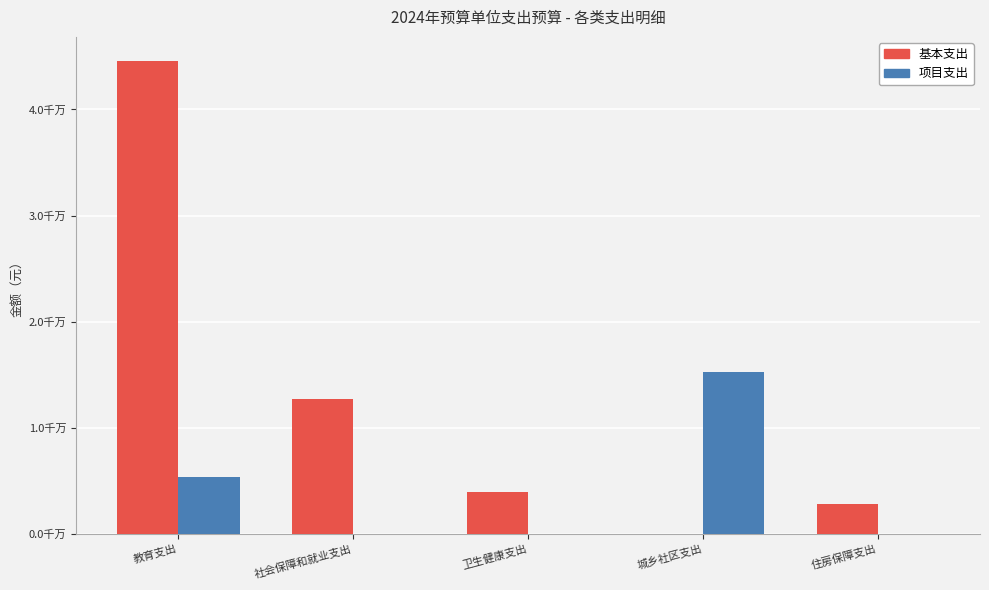

What are all the series names shown in the legend?

基本支出, 项目支出